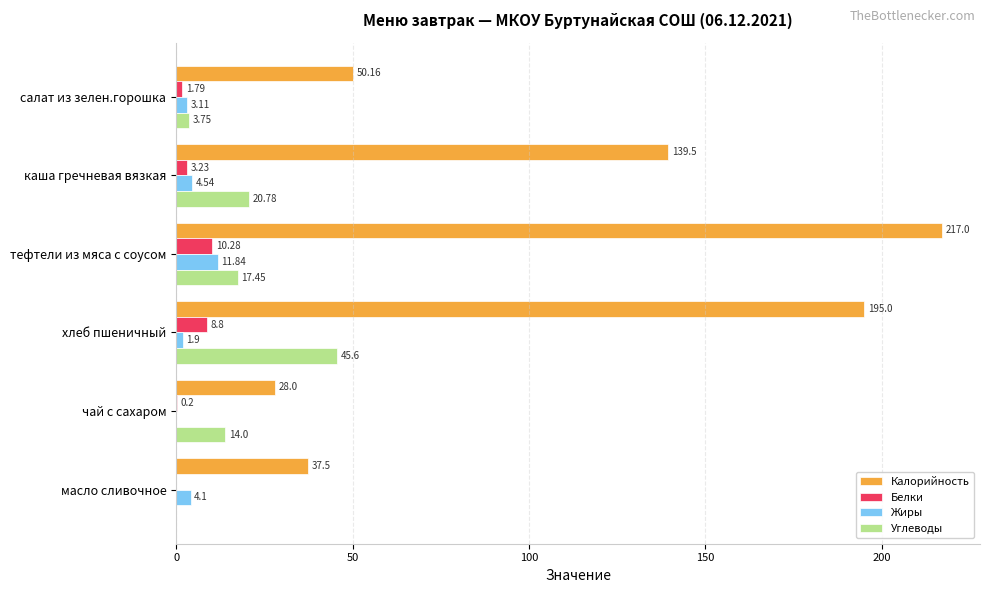

At which label is Углеводы closest to 22?

каша гречневая вязкая